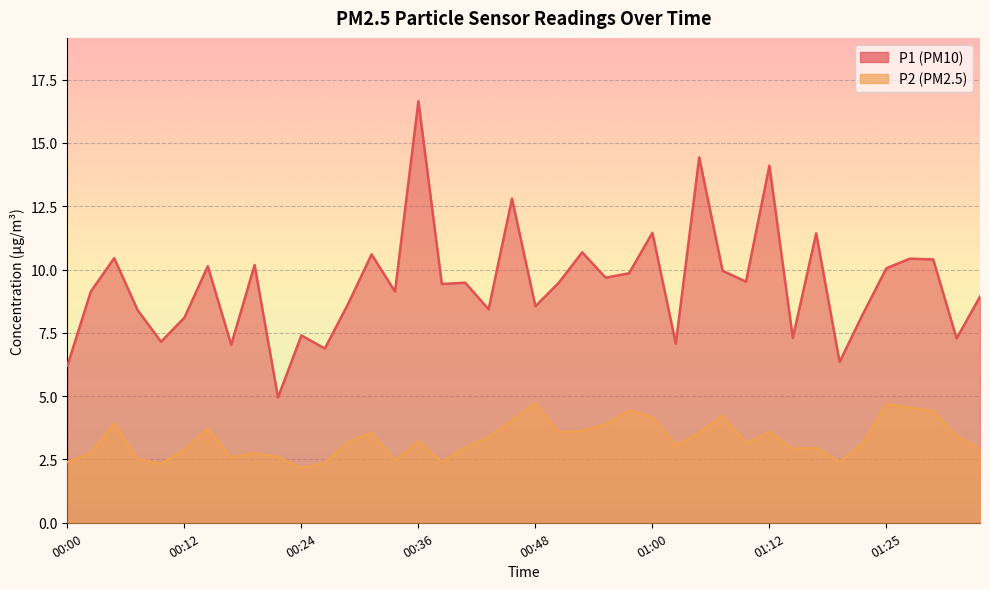

Where is P2 nearest to the value 3?

00:41